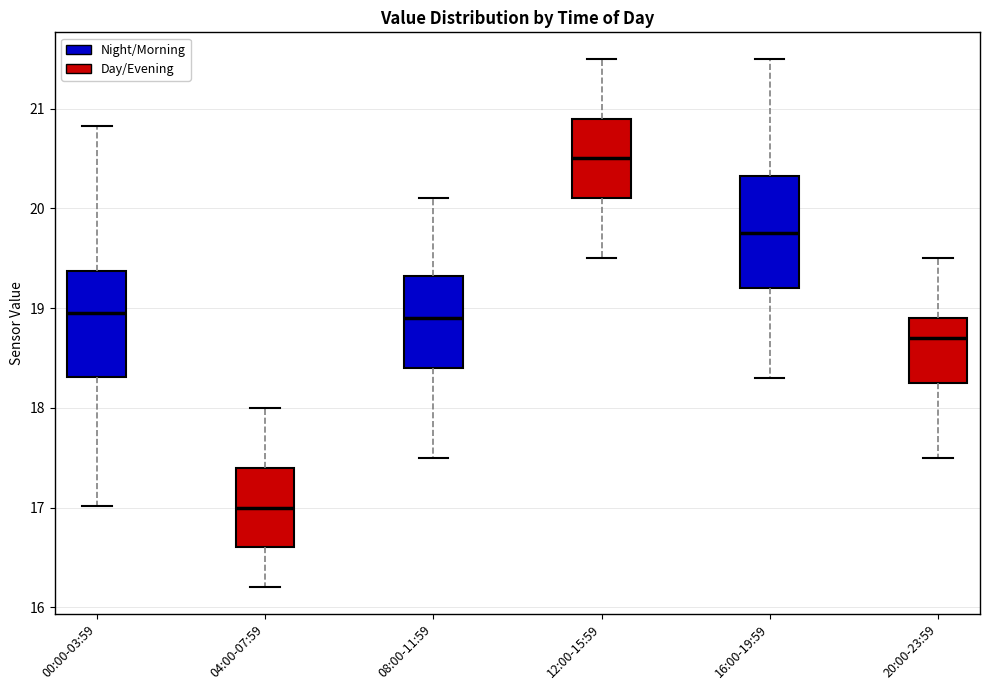

Reading left to right, read every box against the y-axis: the position of its median line, the range the box covers, and the ends of its whiskers. The values are not printed on the chart, so give them approximately, as read against the axis.

00:00-03:59: median 19.0, box 18.3 to 19.4, whiskers 17.0 to 20.8
04:00-07:59: median 17.0, box 16.6 to 17.4, whiskers 16.2 to 18.0
08:00-11:59: median 18.9, box 18.4 to 19.3, whiskers 17.5 to 20.1
12:00-15:59: median 20.5, box 20.1 to 20.9, whiskers 19.5 to 21.5
16:00-19:59: median 19.8, box 19.2 to 20.3, whiskers 18.3 to 21.5
20:00-23:59: median 18.7, box 18.3 to 18.9, whiskers 17.5 to 19.5